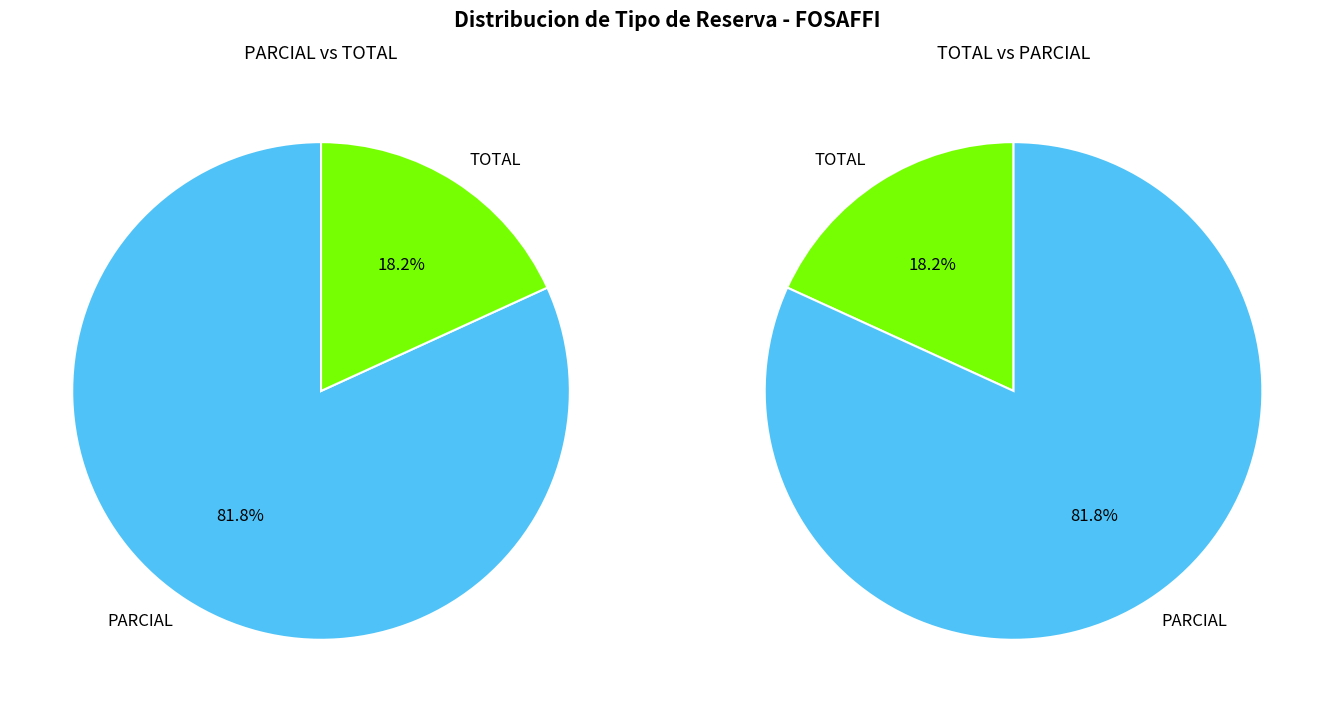

To the nearest percent, what is the average slice percentage?

50%